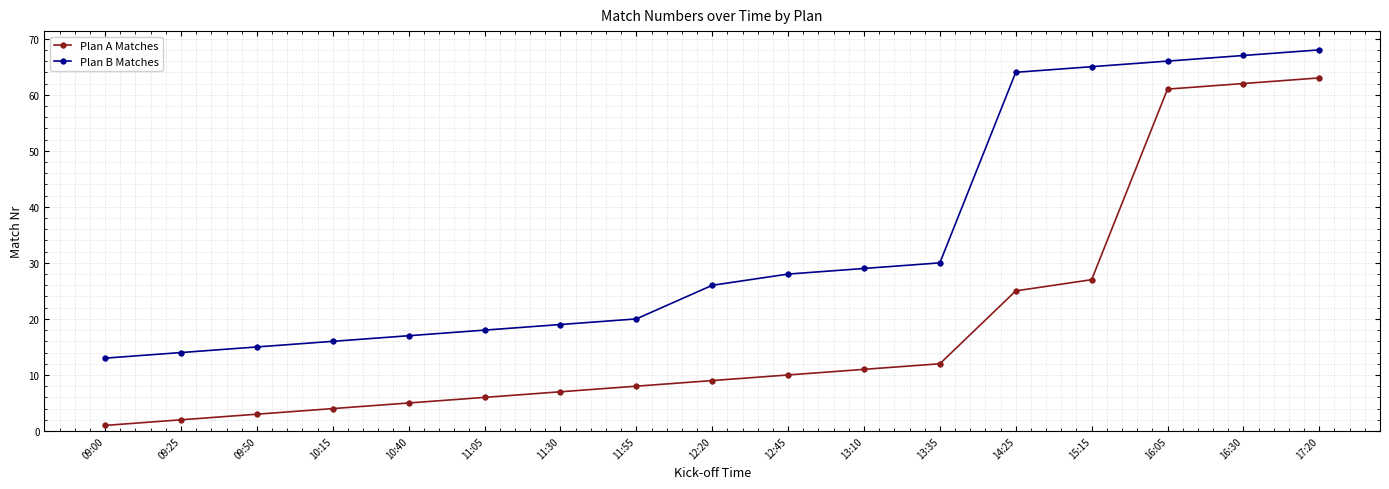

Does the chart display data point markers on the line(s)?

Yes